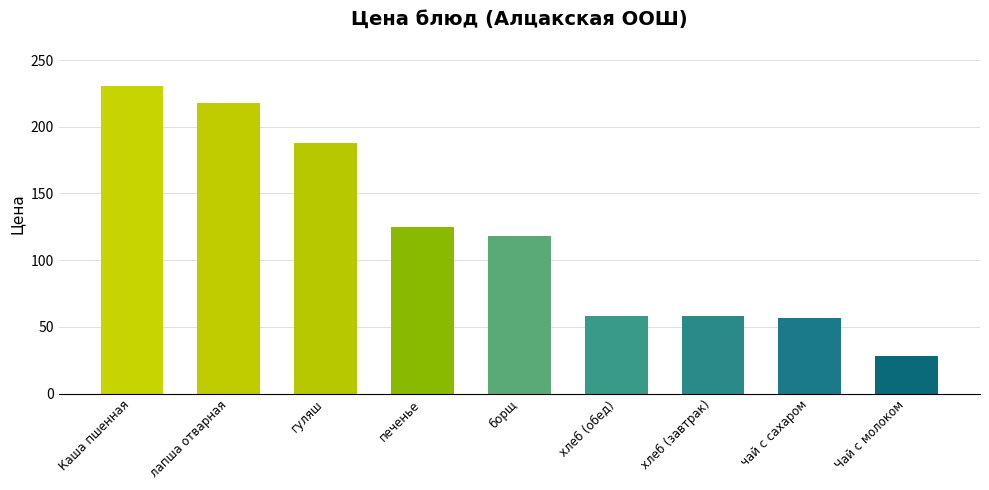

What is the difference between the maximum and minimum values?

202.9